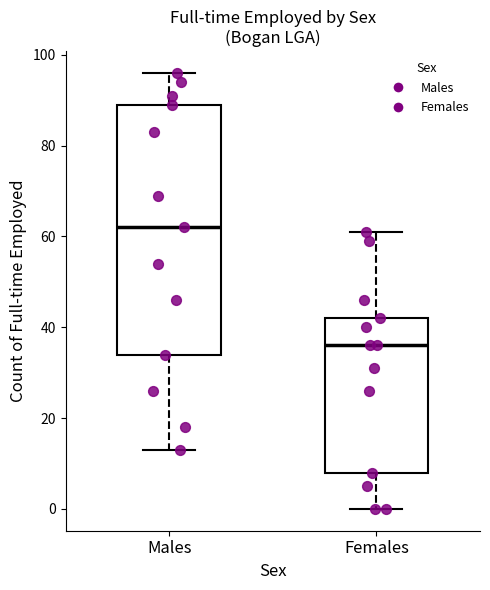

Which box's median line is the lowest?

Females